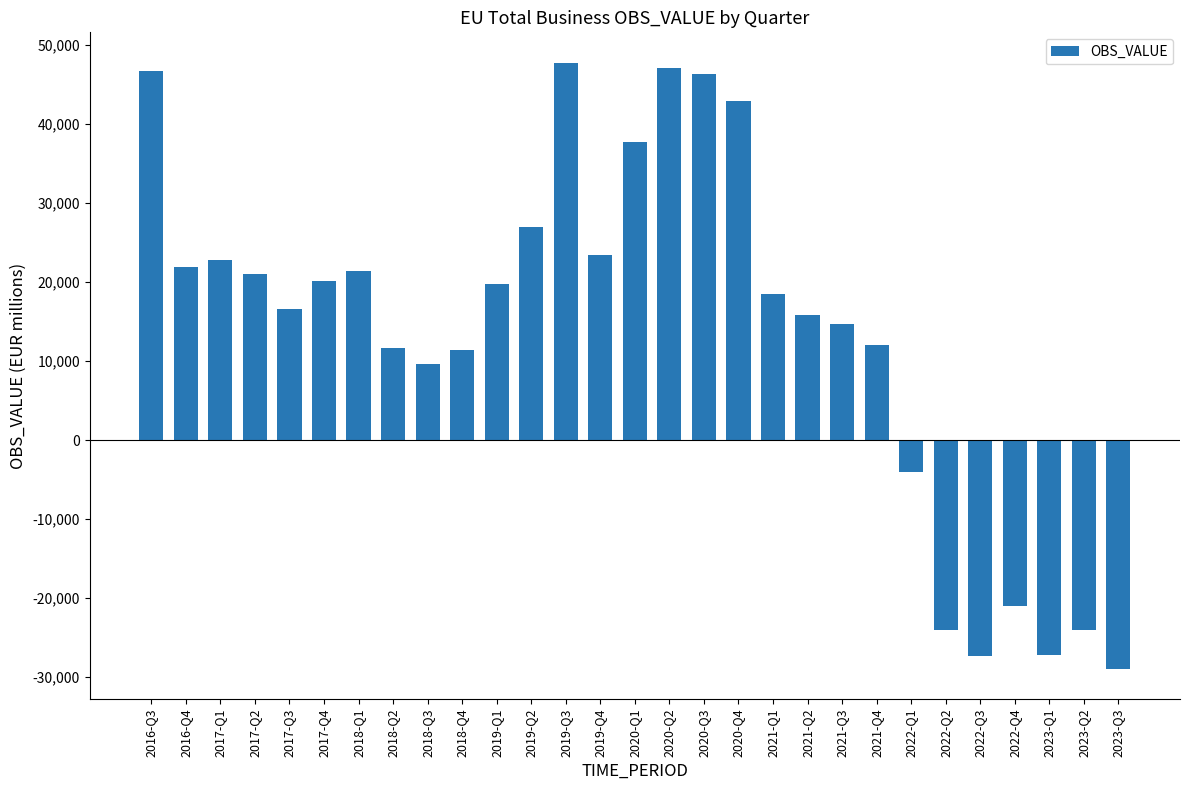

What is the change in value from 2021-Q1 to 2022-Q3?

-45843.6